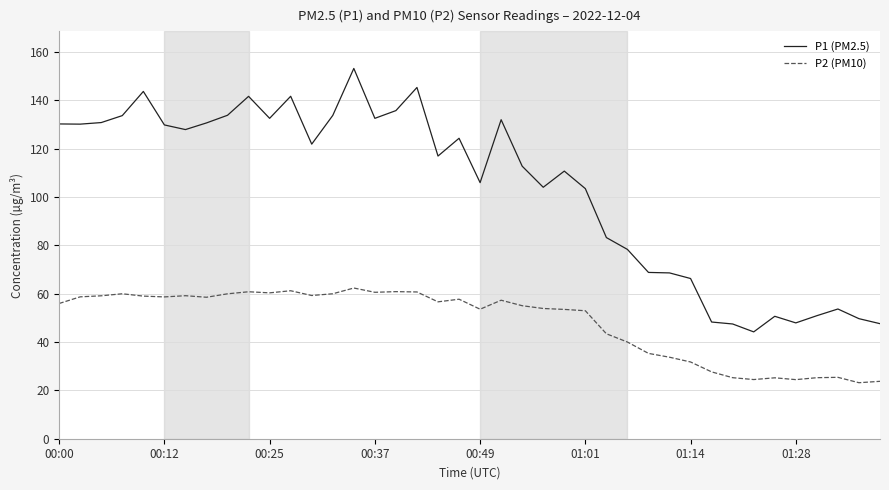

What are all the series names shown in the legend?

P1 (PM2.5), P2 (PM10)